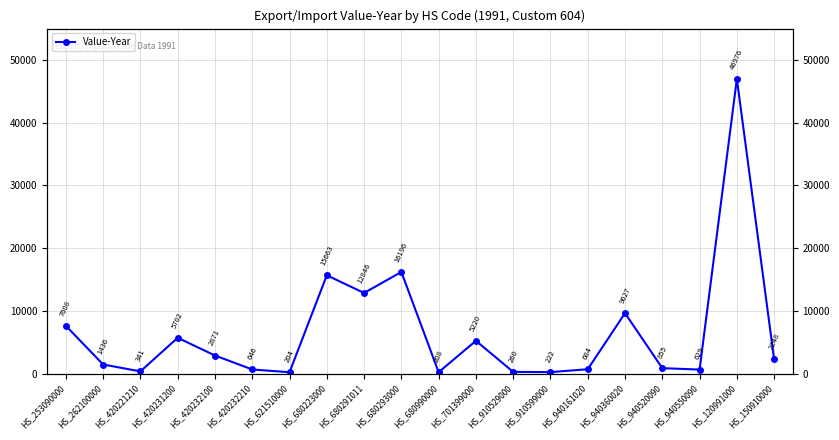

How many data points are less than 2248?

10